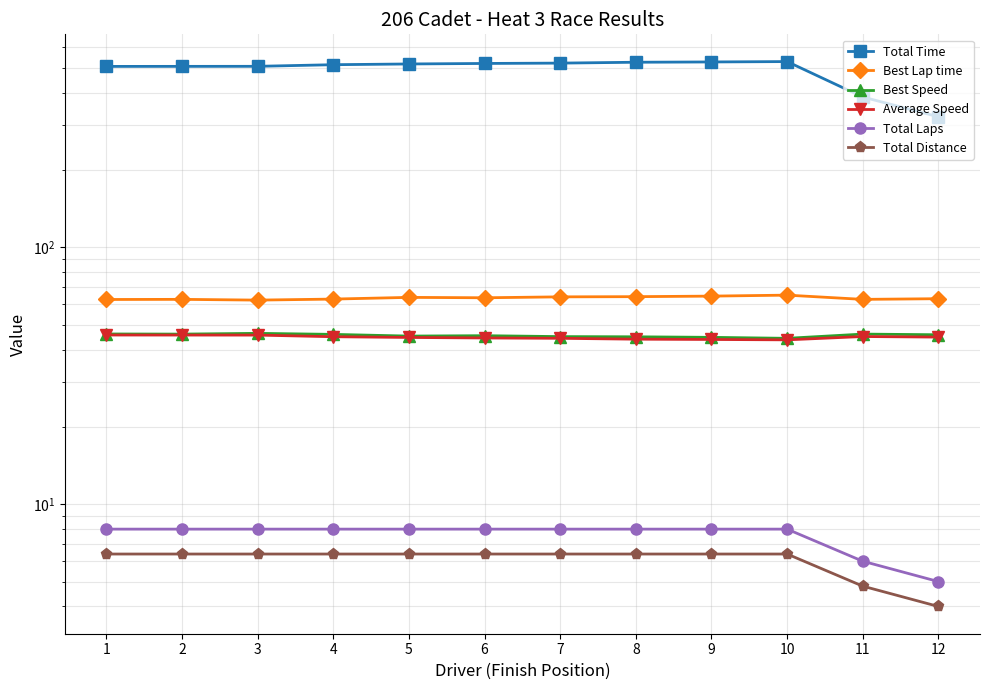

Is it true that Total Distance equals 1.8 at 3?

False